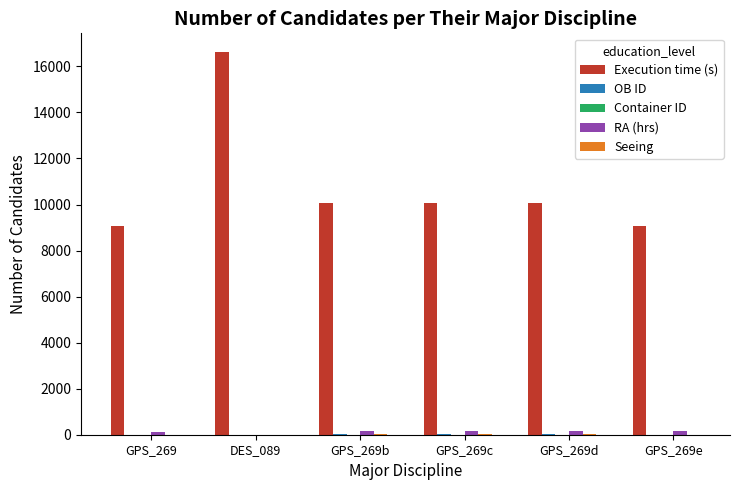

At which category is the sum across all series the highest?

DES_089